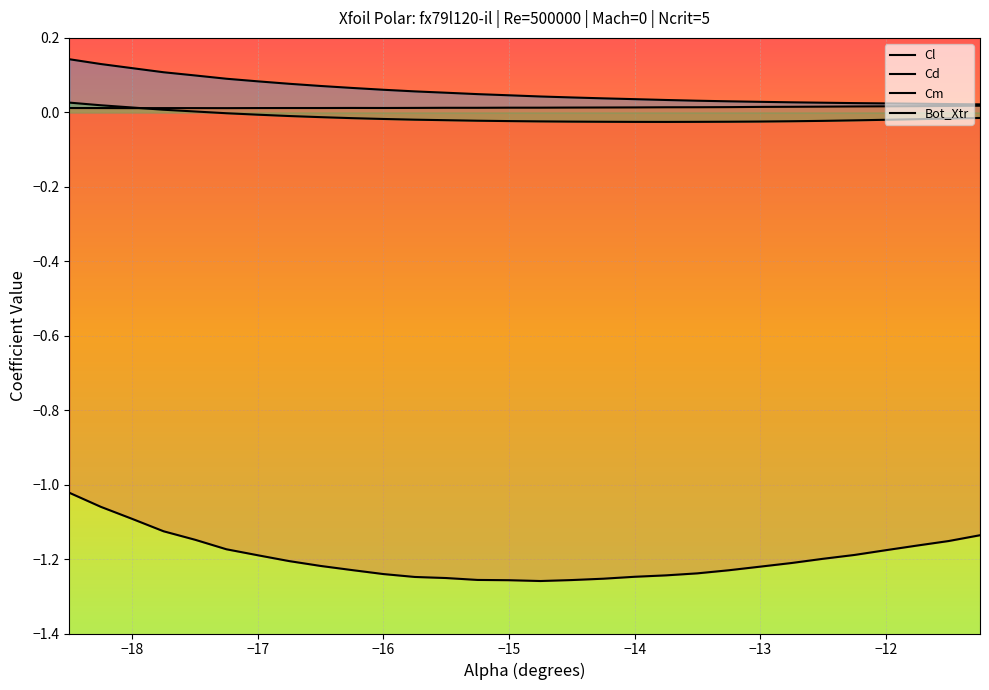

How many lines are shown in the chart?

4